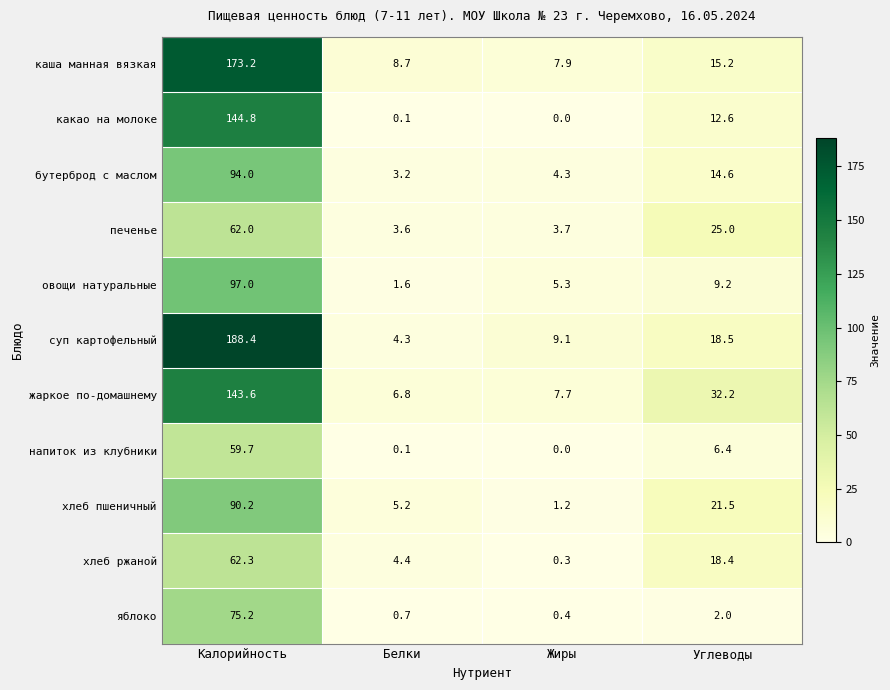

Count the number of categories in the chart.

4